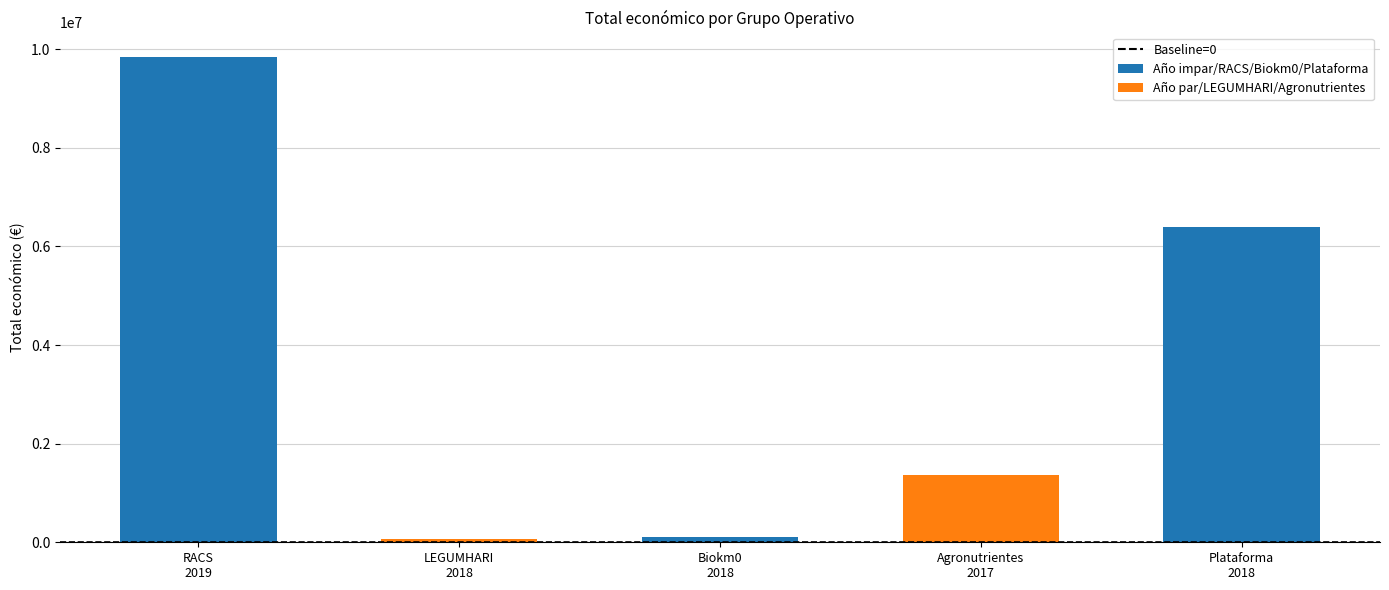

What is the maximum value shown in the chart?

9847932